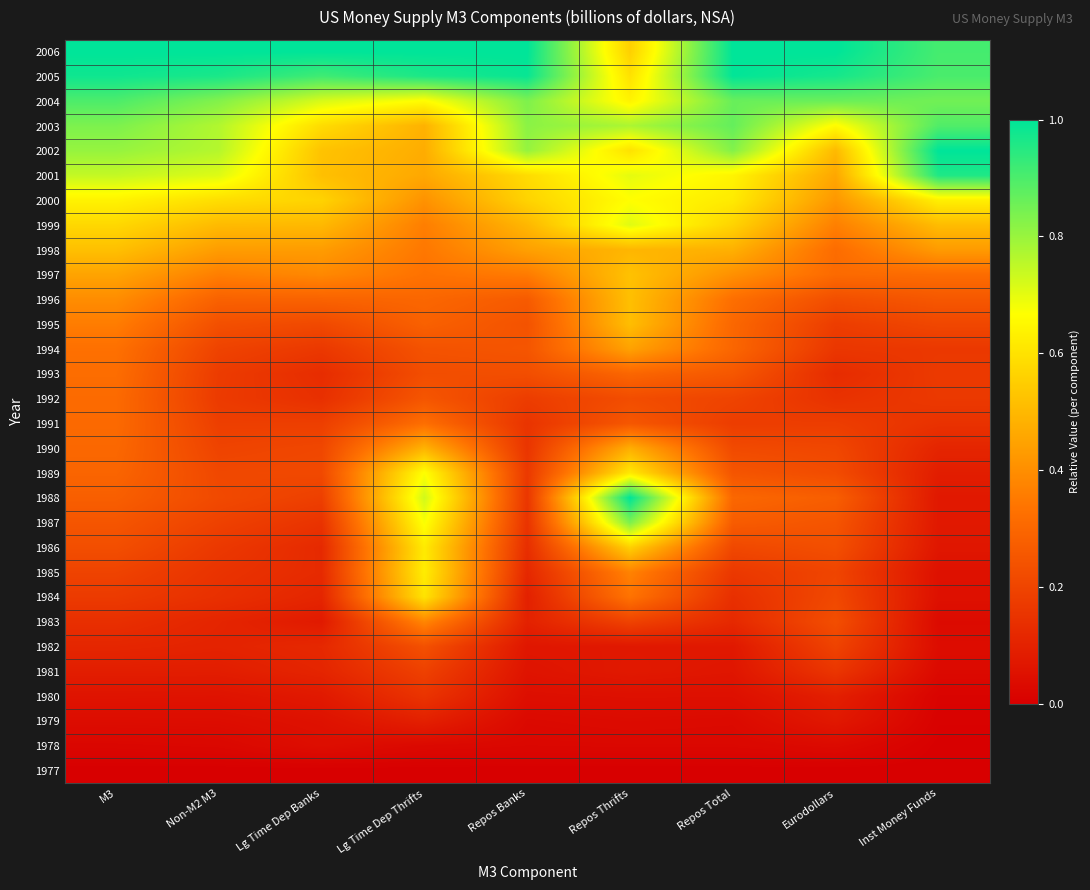

Which label corresponds to the smallest value in the chart?

M3